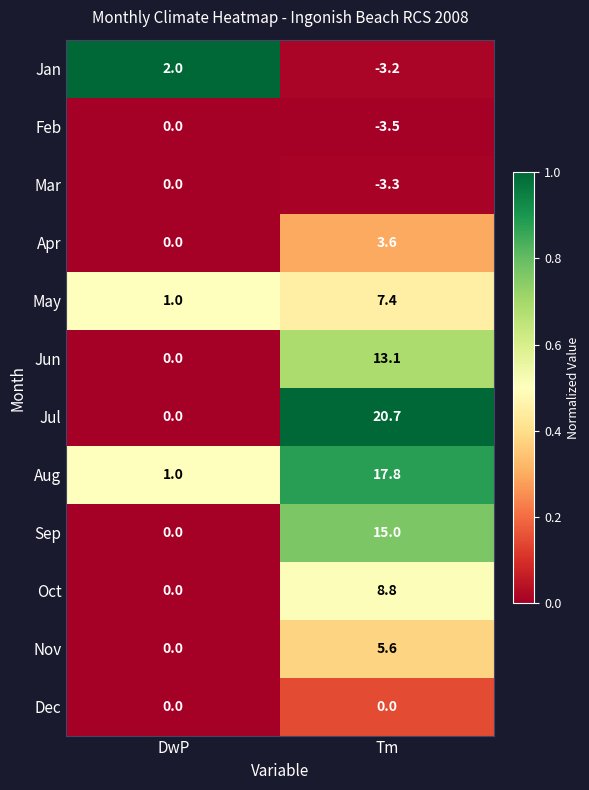

True or false: Oct has a value of 6.2 at Tm.

False